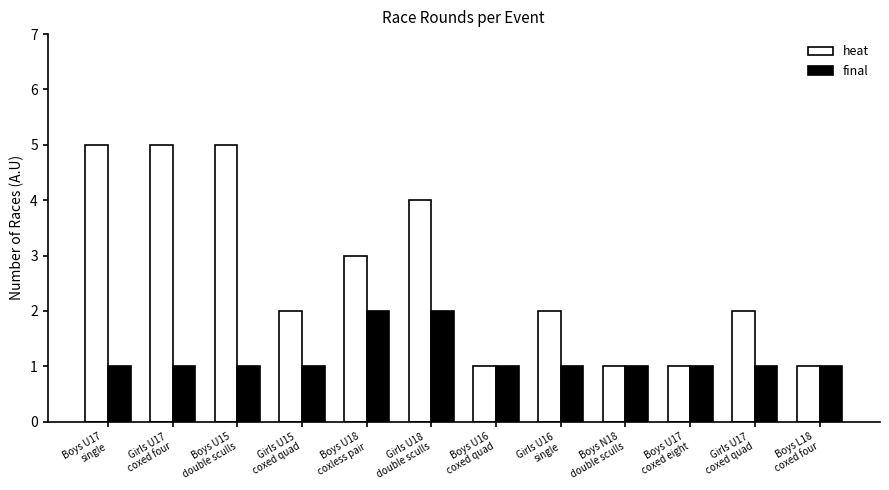

What is the value of the heat bar at the 3rd from the left?

5